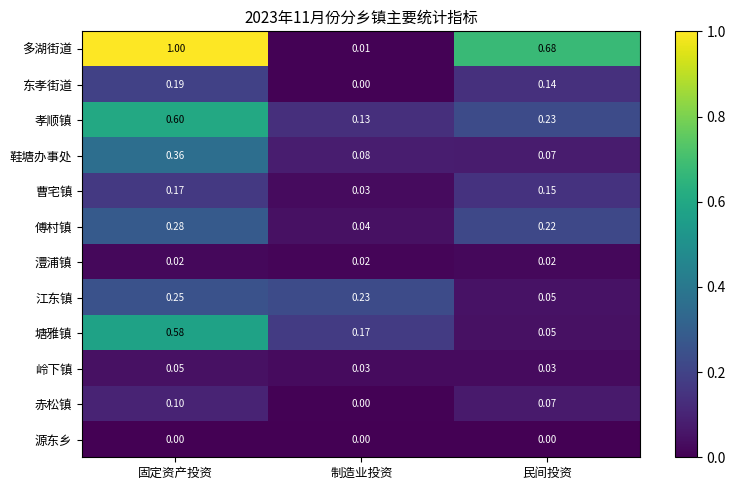

List the series in order of their peak value, highest first.

多湖街道, 孝顺镇, 塘雅镇, 鞋塘办事处, 傅村镇, 江东镇, 东孝街道, 曹宅镇, 赤松镇, 岭下镇, 澧浦镇, 源东乡